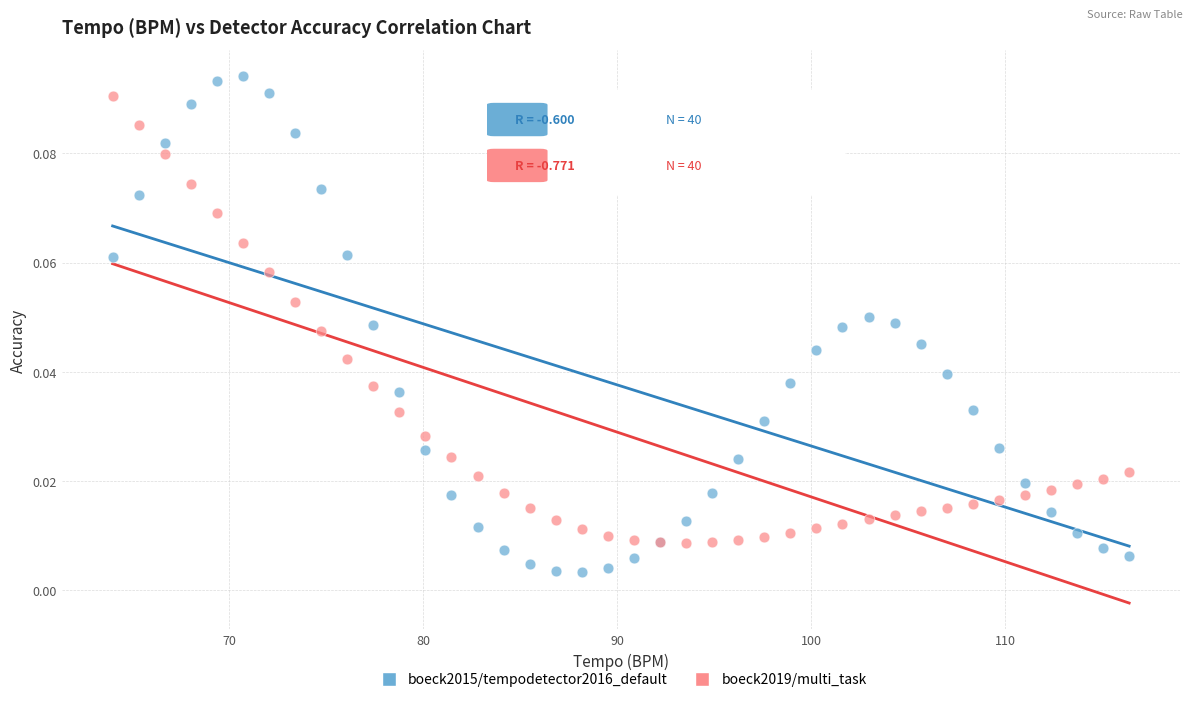

Which series reaches the minimum Y coordinate?

boeck2015/tempodetector2016_default